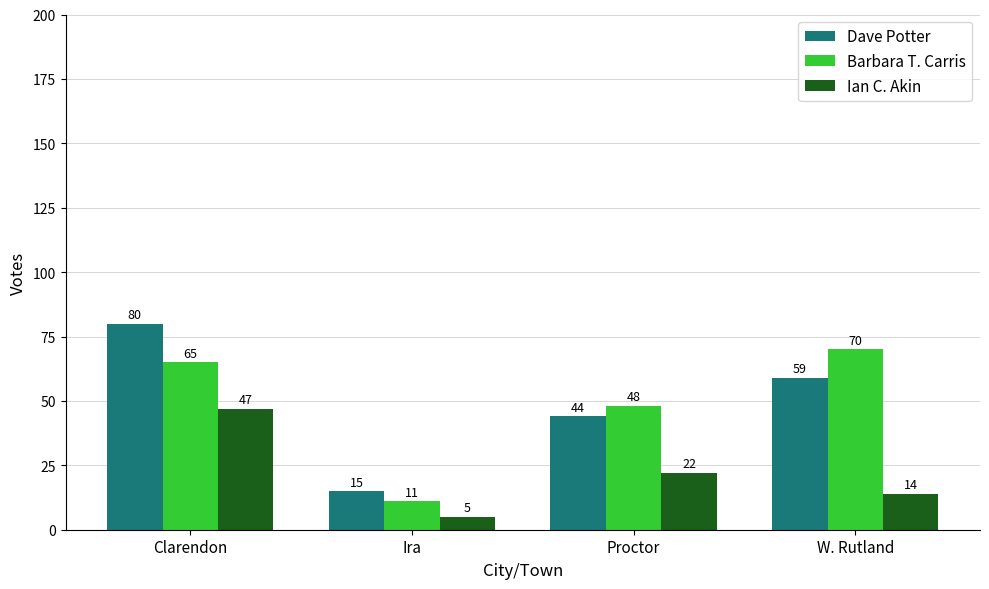

Reading left to right, what are all the values shown in this chart?

Dave Potter: Clarendon=80	Ira=15	Proctor=44	W. Rutland=59
Barbara T. Carris: Clarendon=65	Ira=11	Proctor=48	W. Rutland=70
Ian C. Akin: Clarendon=47	Ira=5	Proctor=22	W. Rutland=14